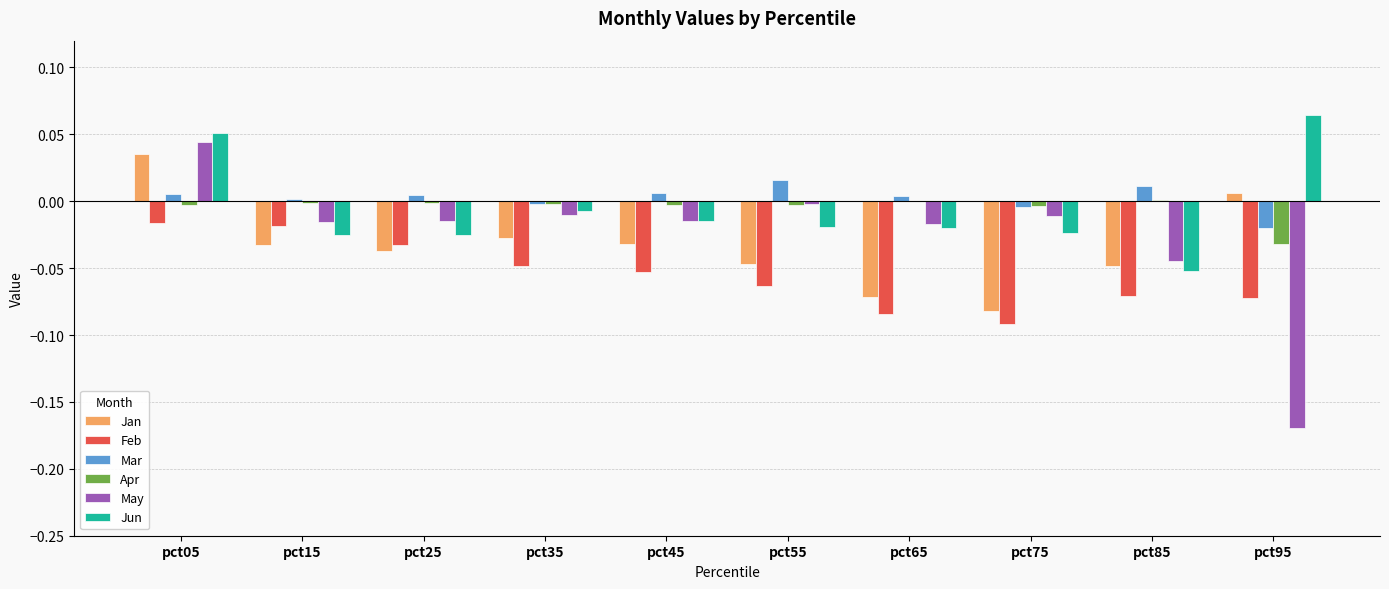

True or false: Mar has a value of 0.0 at pct85.

True